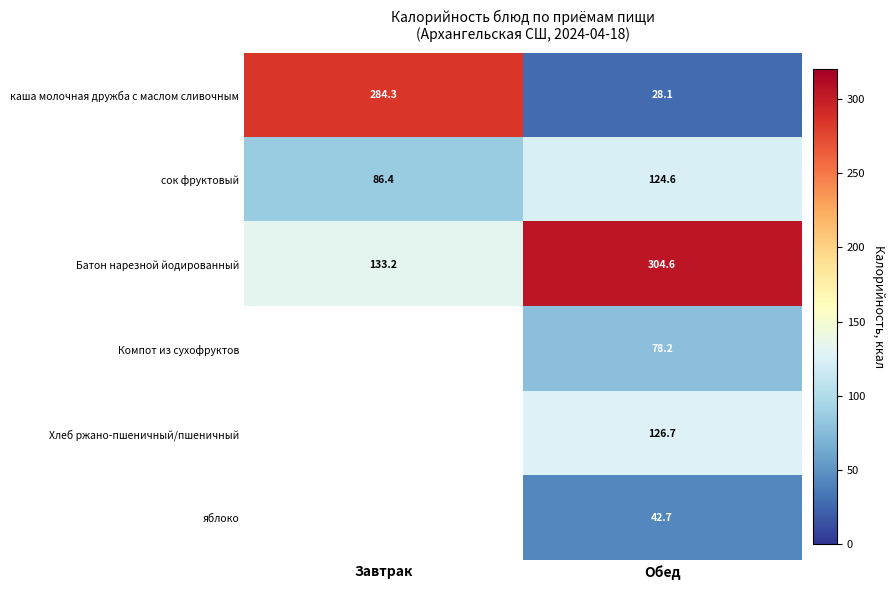

How many values in the каша молочная дружба с маслом сливочным series are below 284?

1